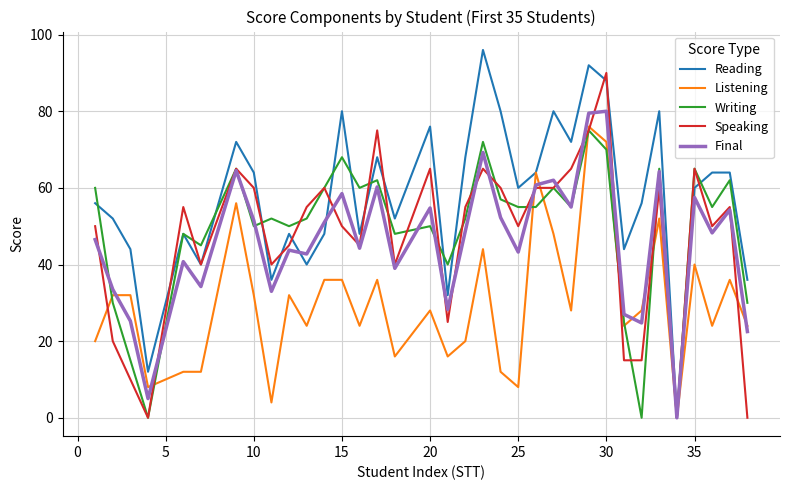

How many series are shown in this chart?

5